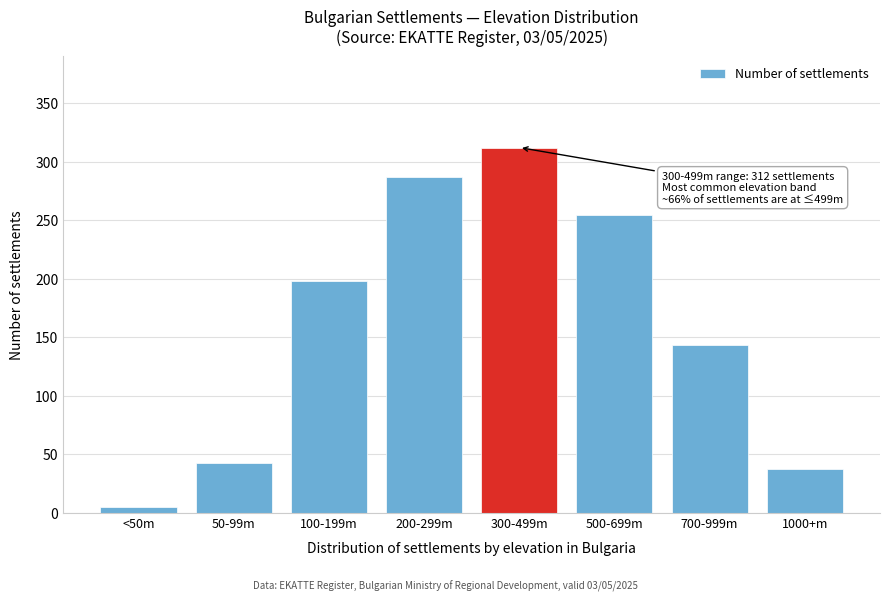

Reading right to left, extract all data points from this chart.

1000+m=37	700-999m=143	500-699m=254	300-499m=312	200-299m=287	100-199m=198	50-99m=42	<50m=5